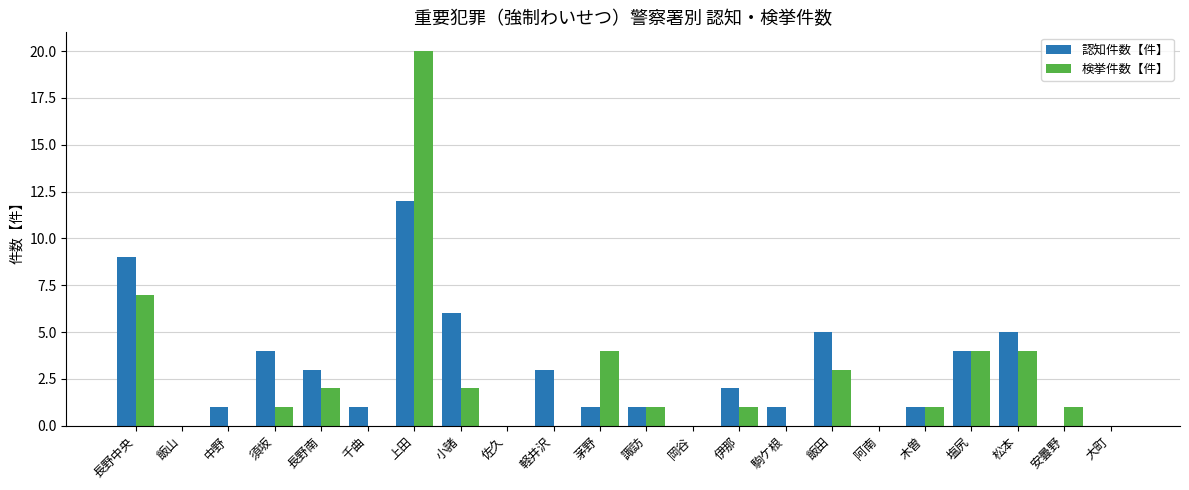

How many data points does each series have?

22